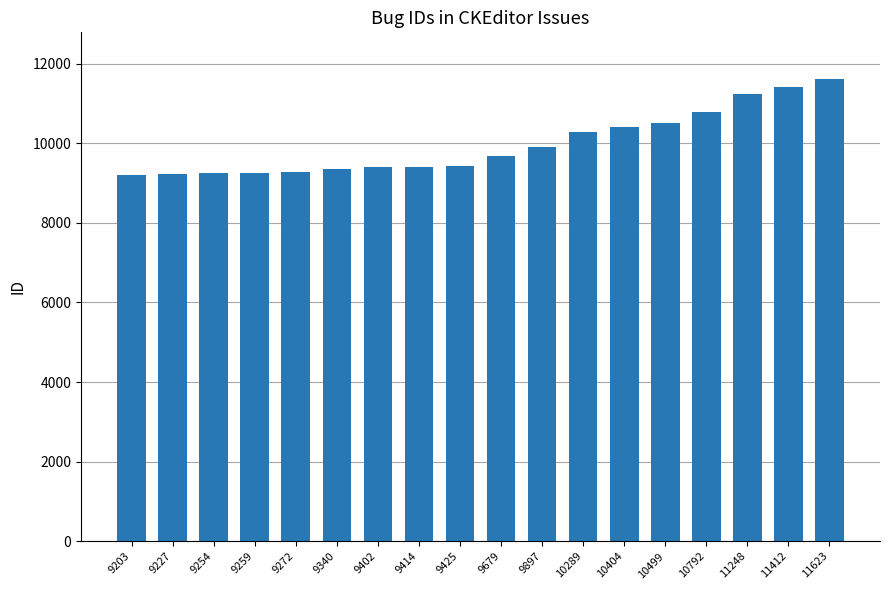

What is the average value?

9980